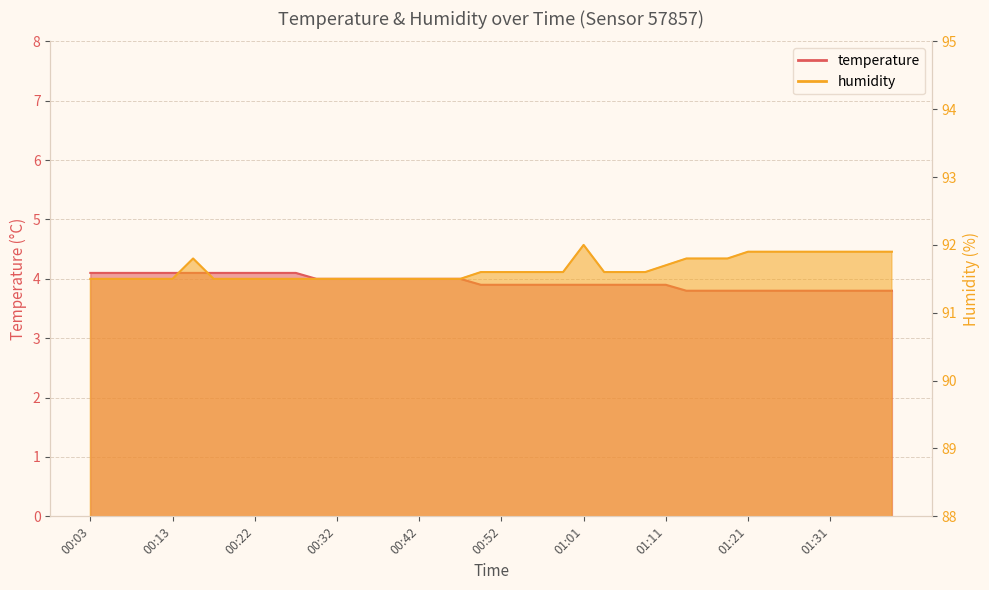

What is the minimum value shown in the chart?

3.8